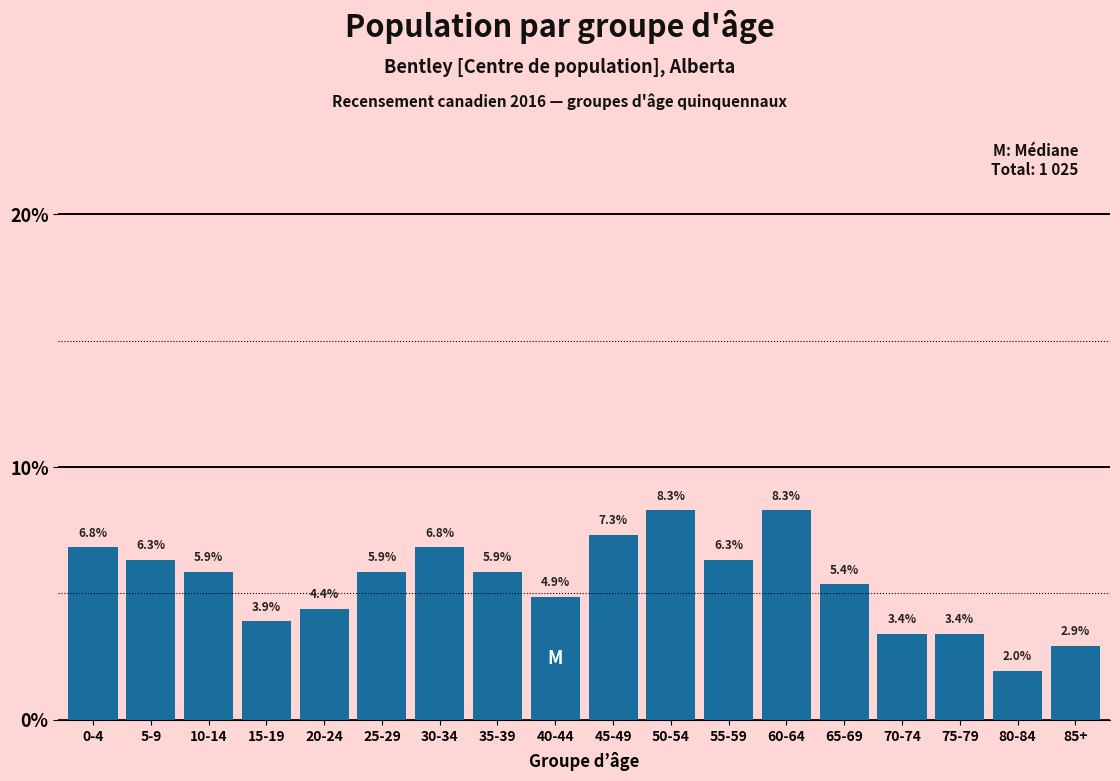

Reading left to right, transcribe all the data shown in this chart.

6.8	6.3	5.9	3.9	4.4	5.9	6.8	5.9	4.9	7.3	8.3	6.3	8.3	5.4	3.4	3.4	2.0	2.9